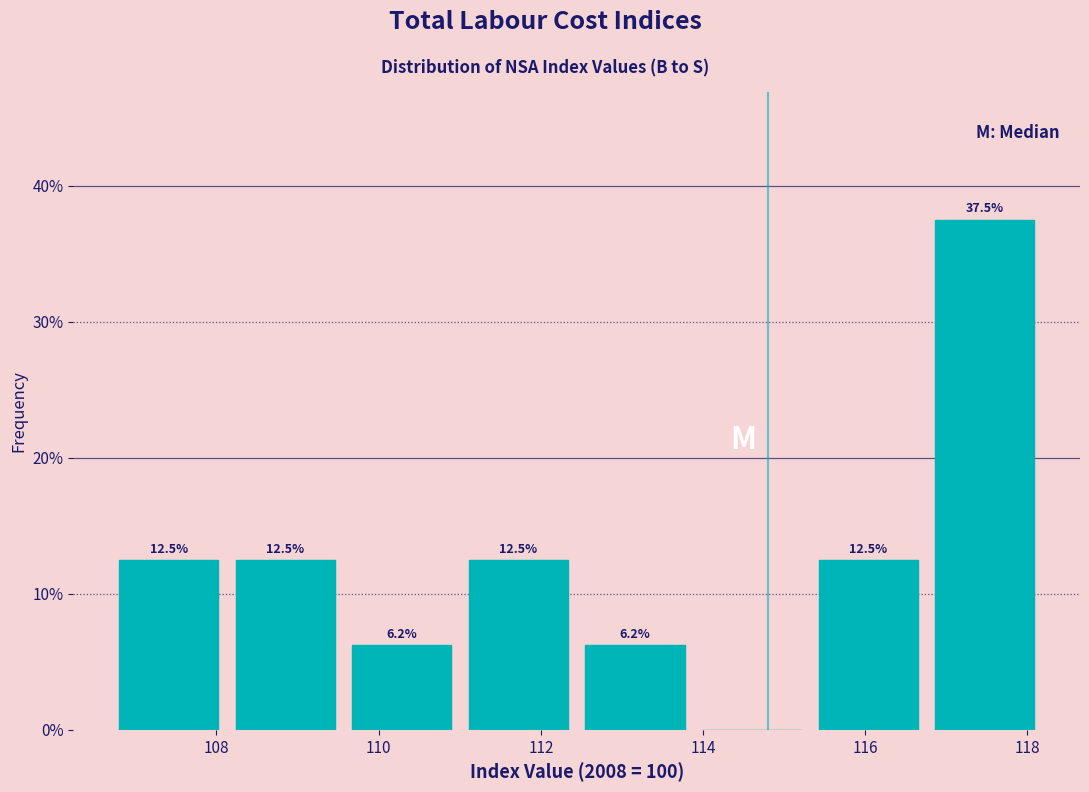

Over which range of the x-axis is the bar tallest?

116.8 to 118.4